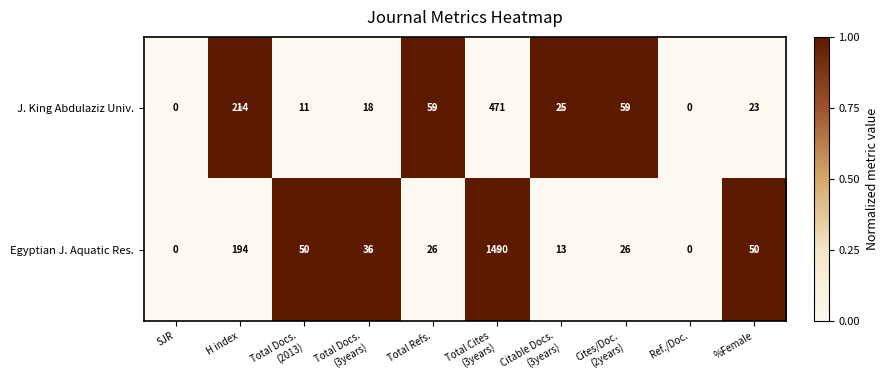

Rank the series by their maximum value, from highest to lowest.

Egyptian J. Aquatic Res., J. King Abdulaziz Univ.